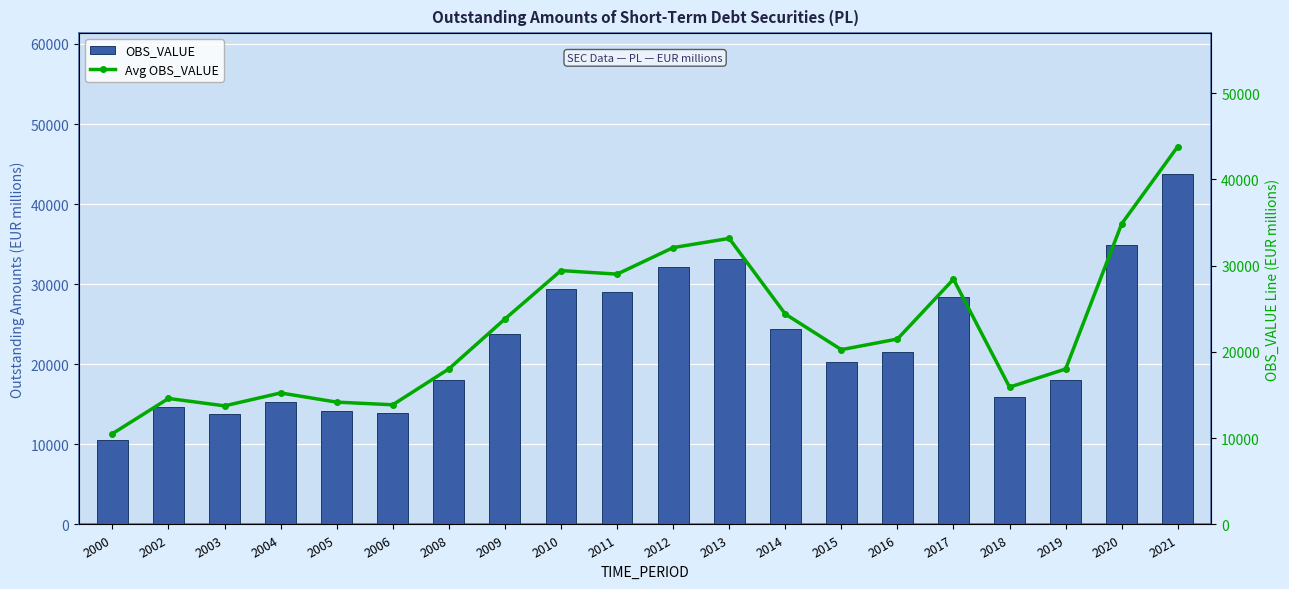

Where does the Avg OBS_VALUE series first go above 21500?

2009